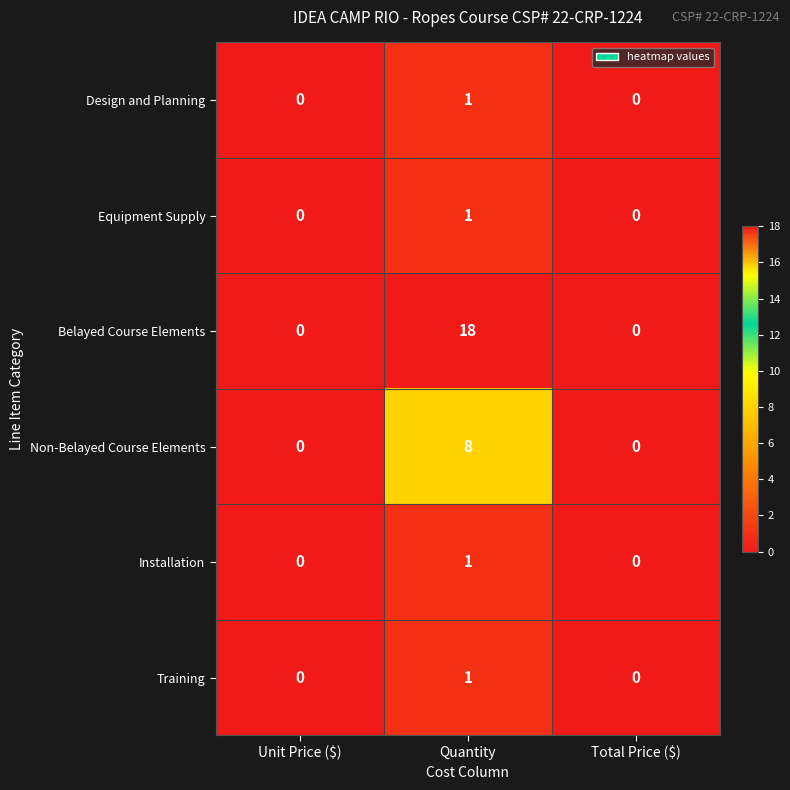

At how many categories does at least one series exceed 5?

1